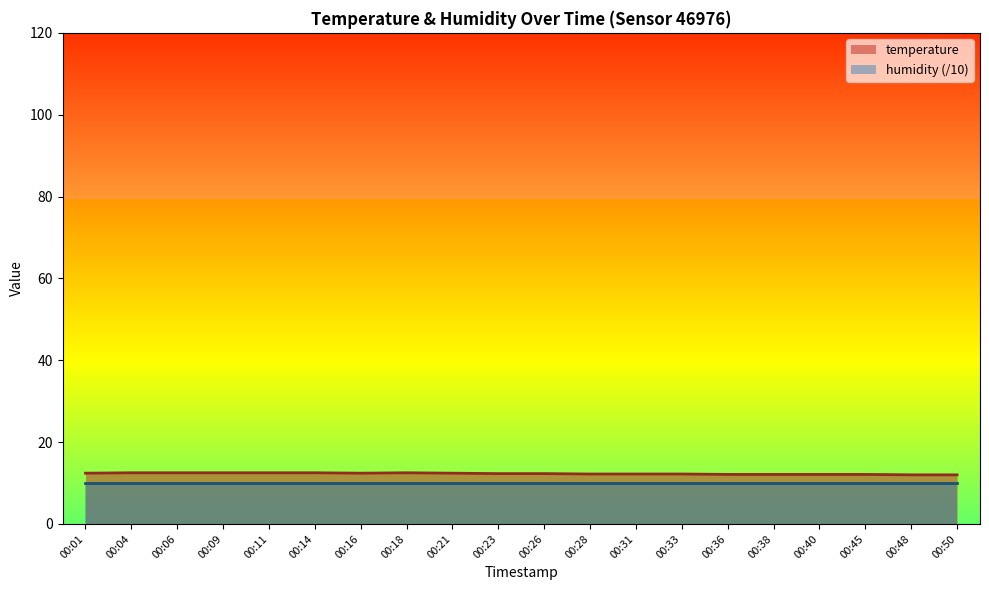

True or false: there are more than 2 points higher than both neighbors.

False